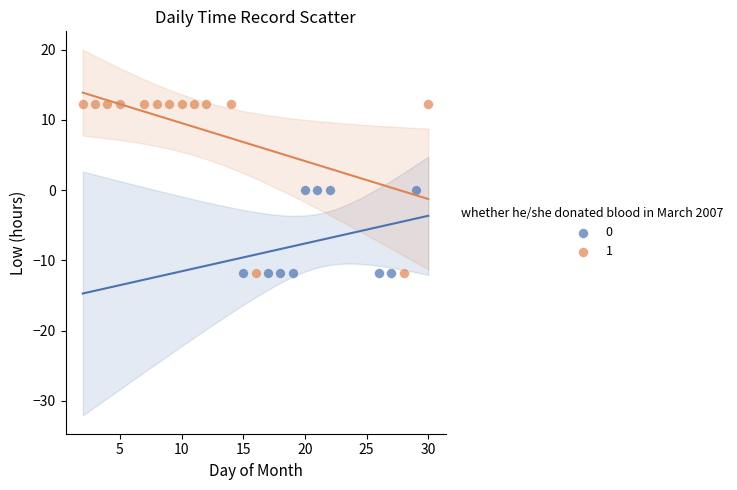

What are all the series names shown in the legend?

0, 1